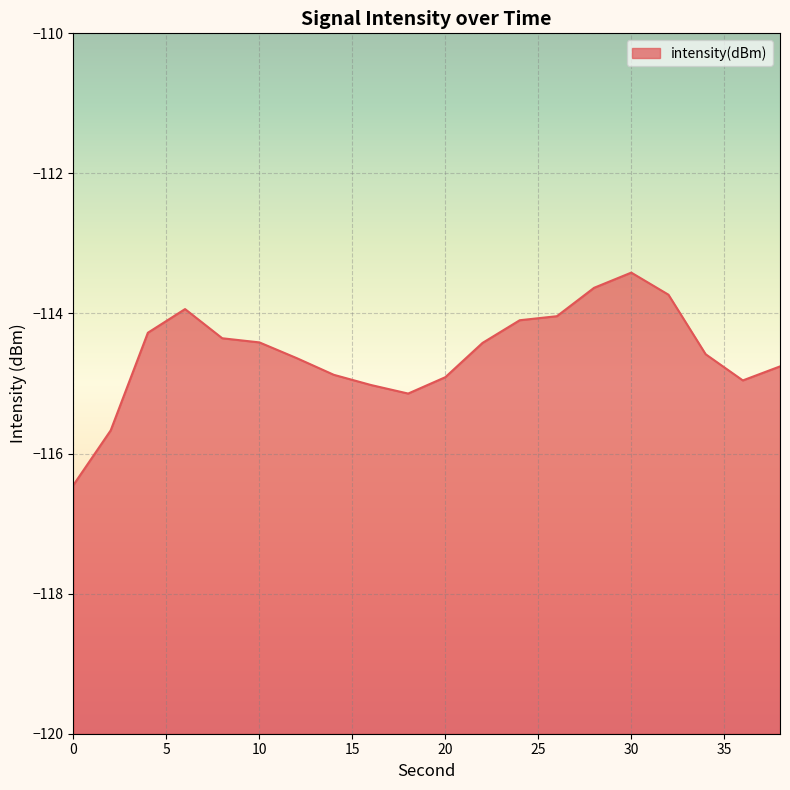

The value at 0 is -157.5. True or false?

False